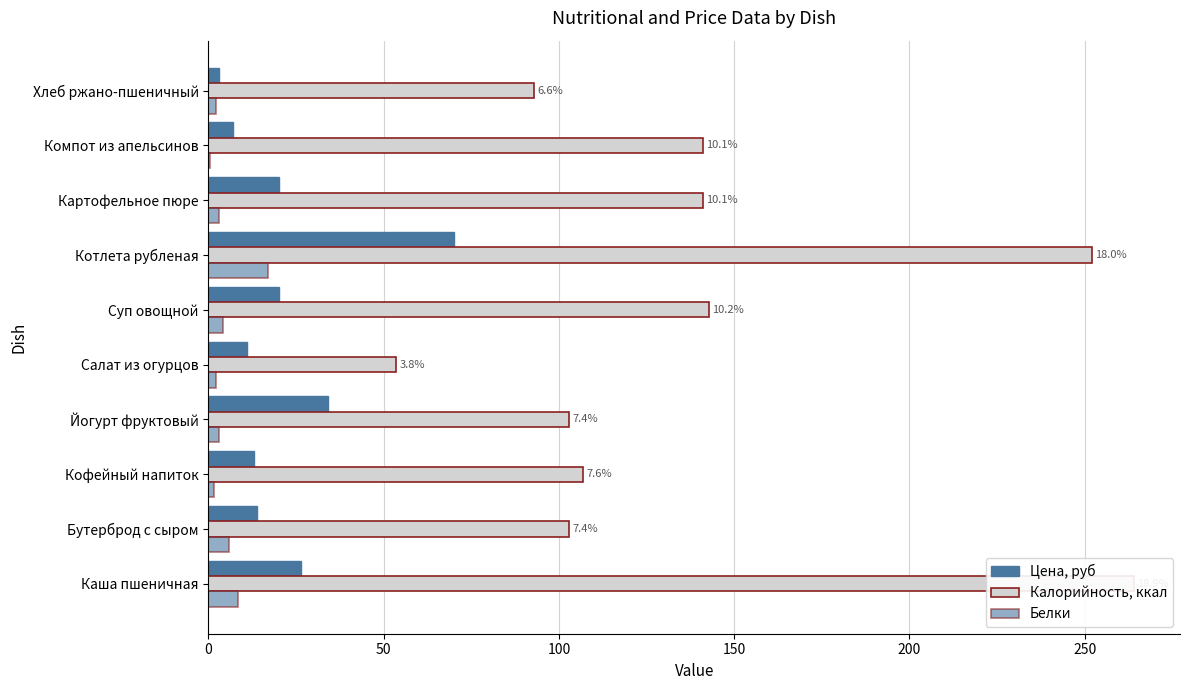

Is it true that Калорийность, ккал equals 55.1 at Бутерброд с сыром?

False